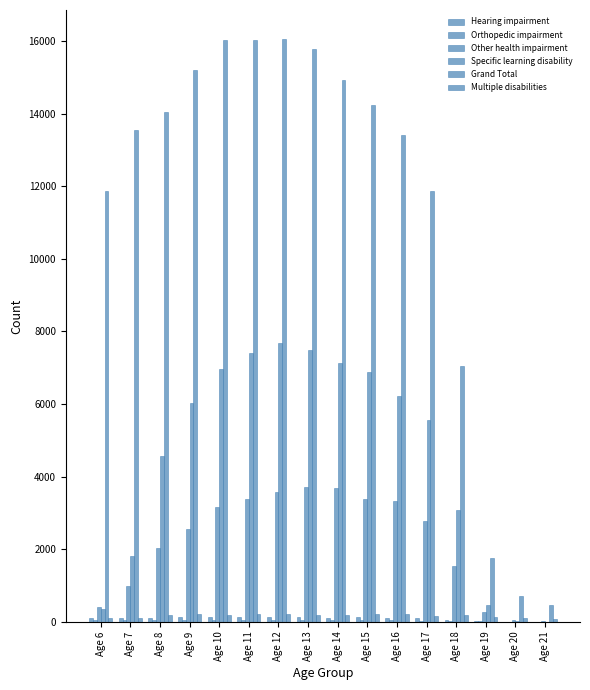

True or false: Orthopedic impairment has a value of 9 at Age 11.

False